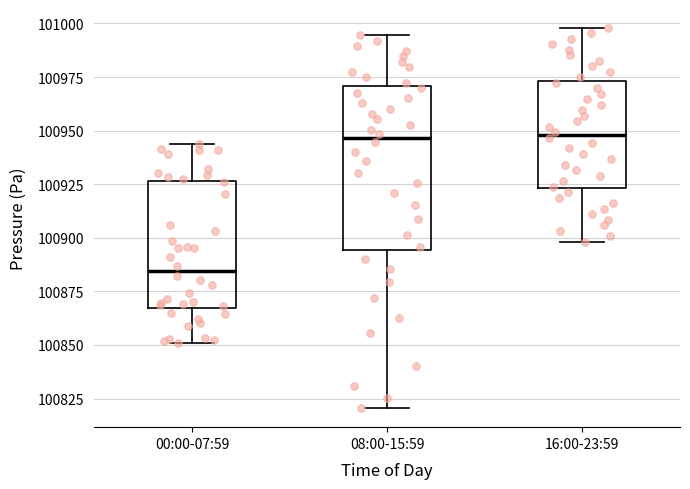

Where does the upper whisker of the box for 16:00-23:59 end on the y-axis? The values are not printed on the chart, so give them approximately, as read against the axis.

101000